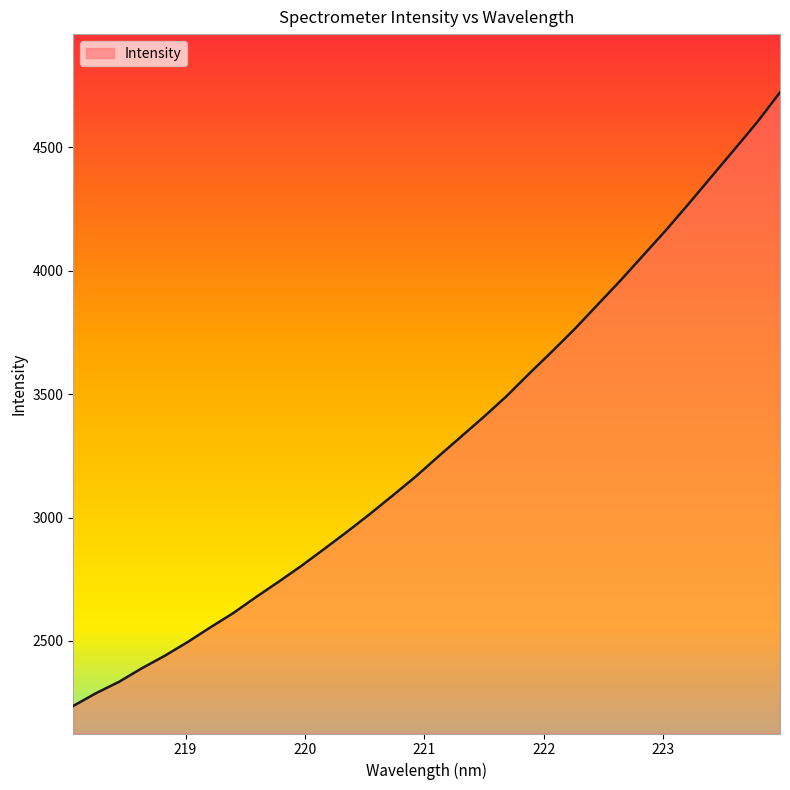

What is the smallest value displayed?

2236.7